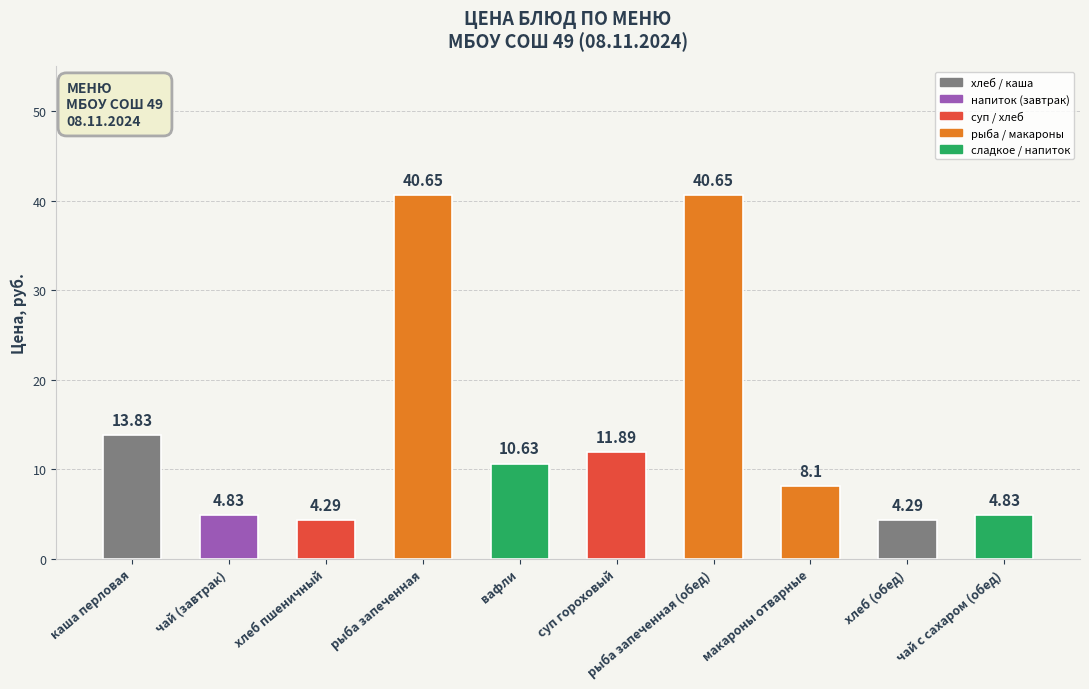

What is the label of the 7th bar from the left?

рыба запеченная (обед)